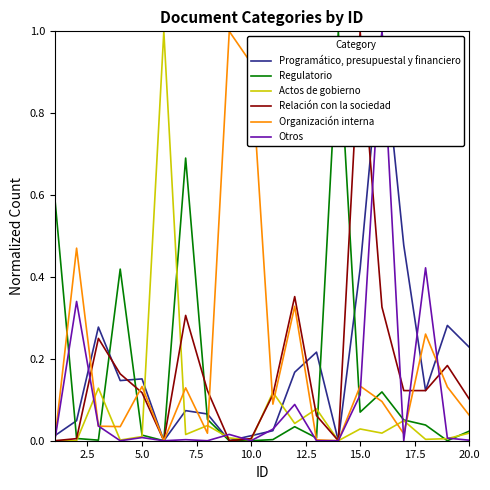

How many lines are shown in the chart?

6